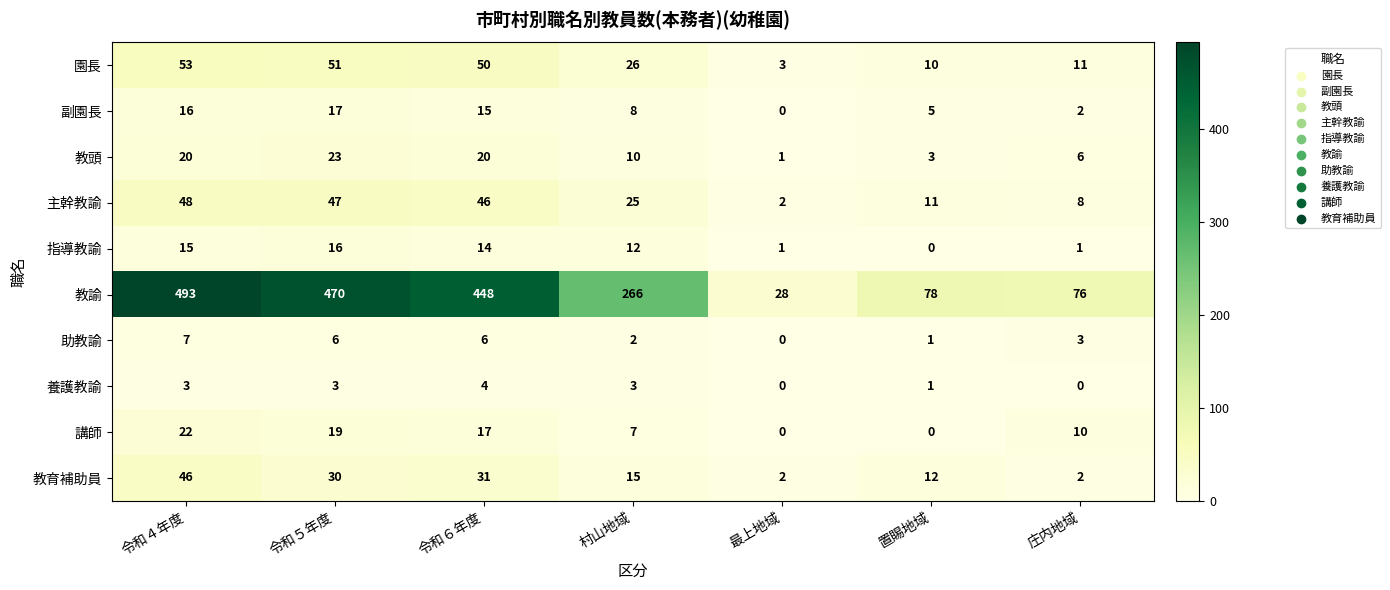

Between 令和５年度 and 最上地域, which series saw the biggest shift?

教諭